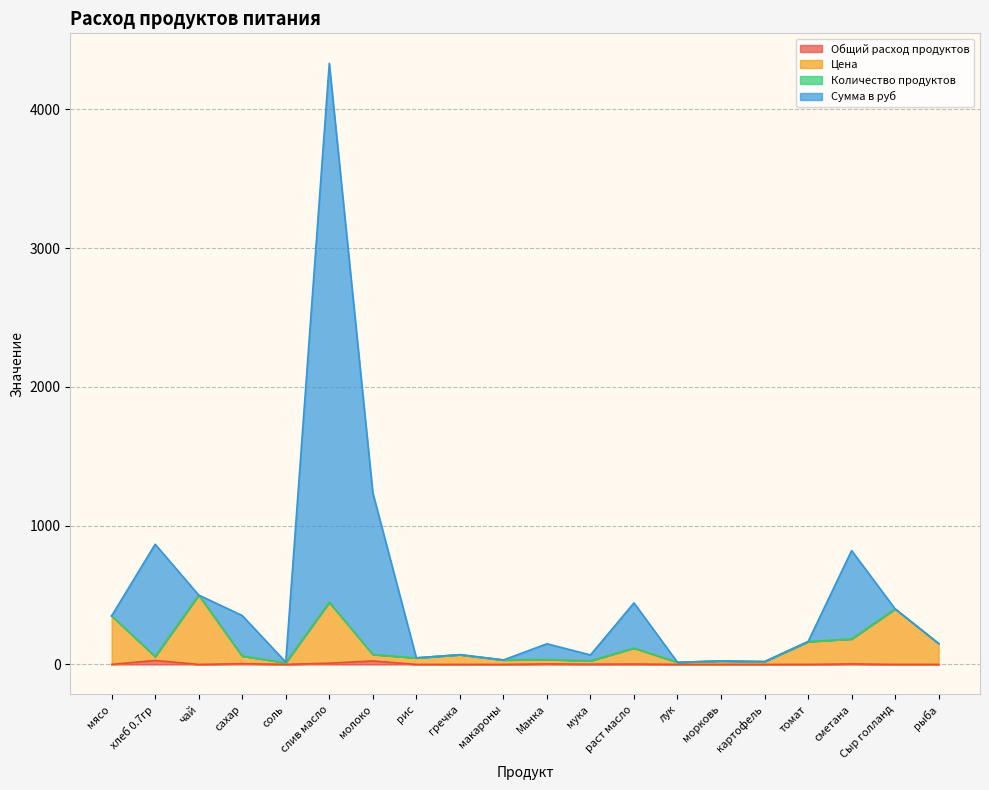

Where is Цена nearest to the value 256?

сметана